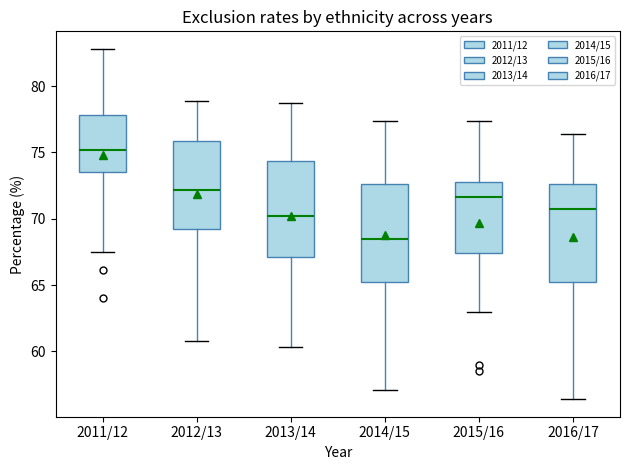

Reading left to right, transcribe this box plot: for each box, give where its median line is, the range the box spans, and where its two whiskers end, as read against the y-axis. The values are not printed on the chart, so give them approximately, as read against the axis.

2011/12: median 75.0, box 73.5 to 78.0, whiskers 67.5 to 83.0
2012/13: median 72.0, box 69.0 to 76.0, whiskers 61.0 to 79.0
2013/14: median 70.0, box 67.0 to 74.5, whiskers 60.5 to 78.5
2014/15: median 68.5, box 65.5 to 72.5, whiskers 57.0 to 77.5
2015/16: median 71.5, box 67.5 to 73.0, whiskers 63.0 to 77.5
2016/17: median 70.5, box 65.0 to 72.5, whiskers 56.5 to 76.5